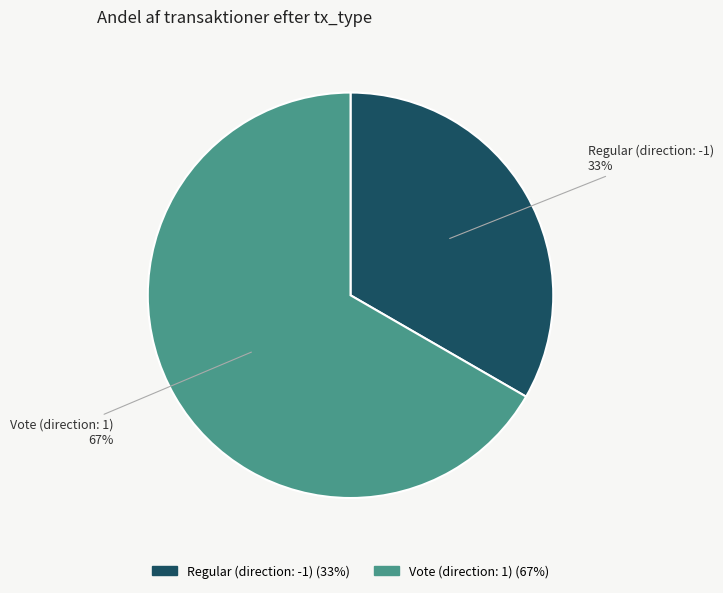

Which slice represents more than half of the pie?

Vote (direction: 1)